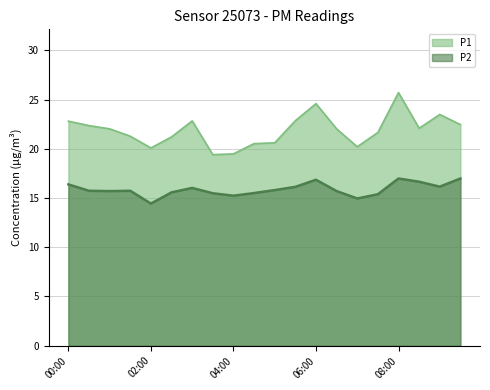

List the series in order of their peak value, highest first.

P1, P2